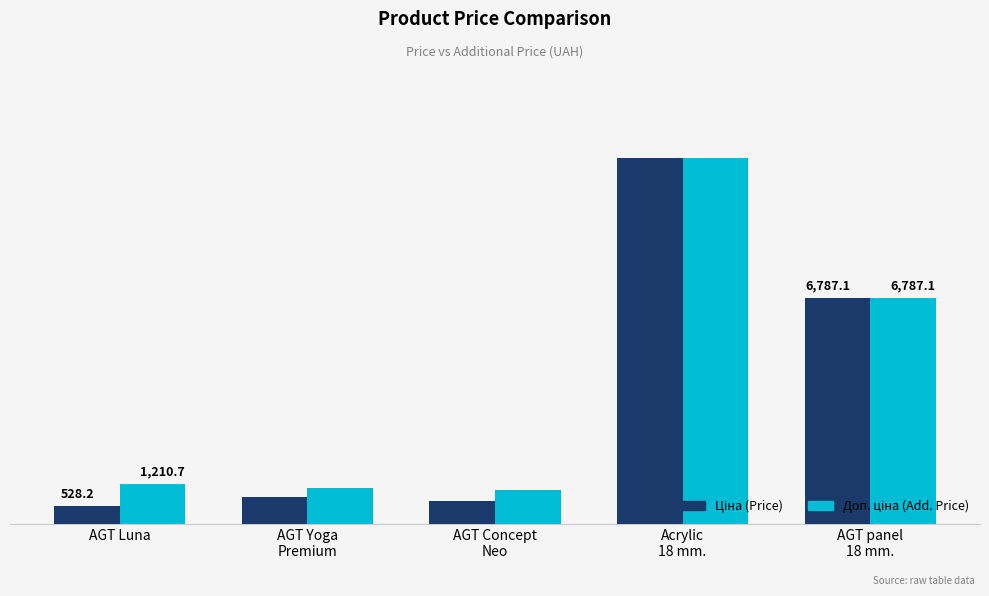

Does the chart contain any negative values?

No